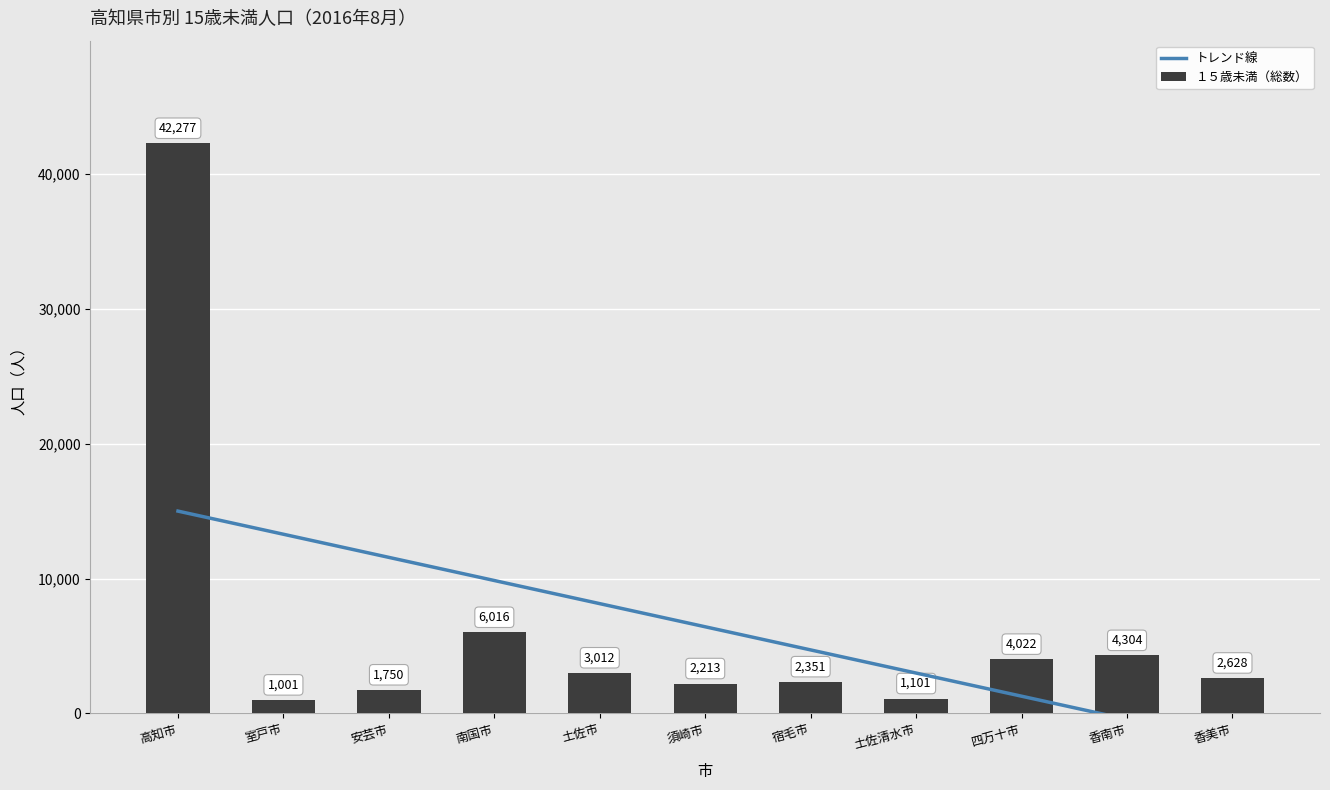

The value at 南国市 is 8976. True or false?

False